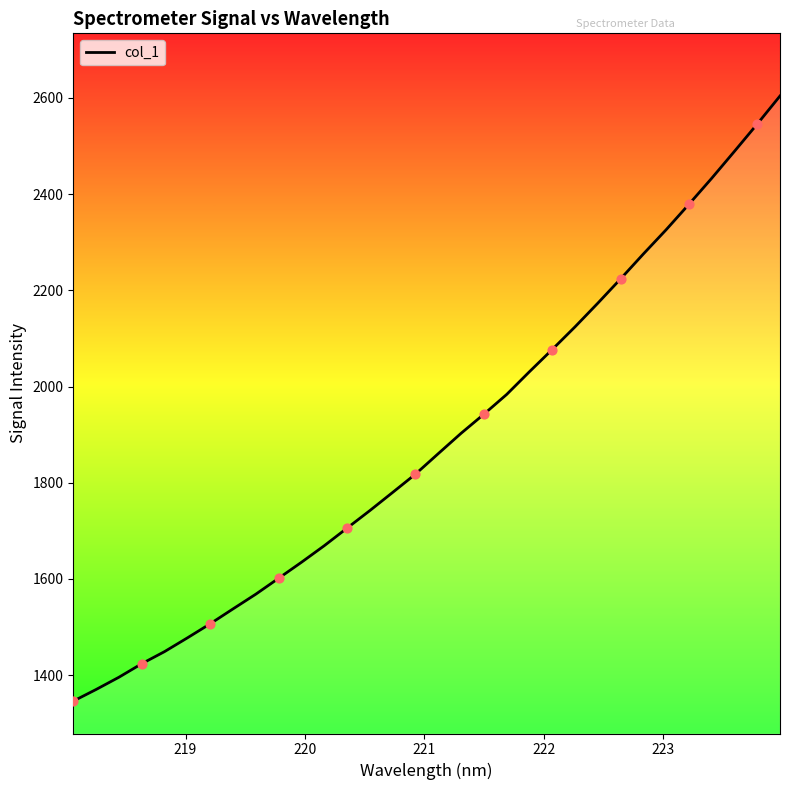

What is the difference between the maximum and minimum values?

1257.9